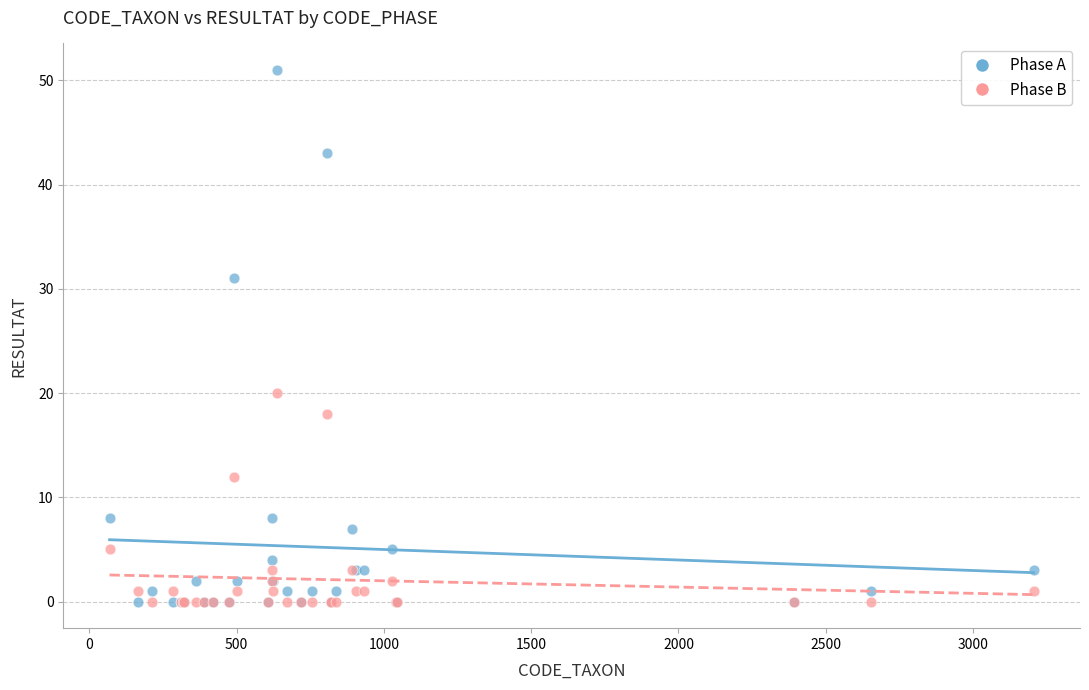

What are all the series names shown in the legend?

Phase A, Phase B